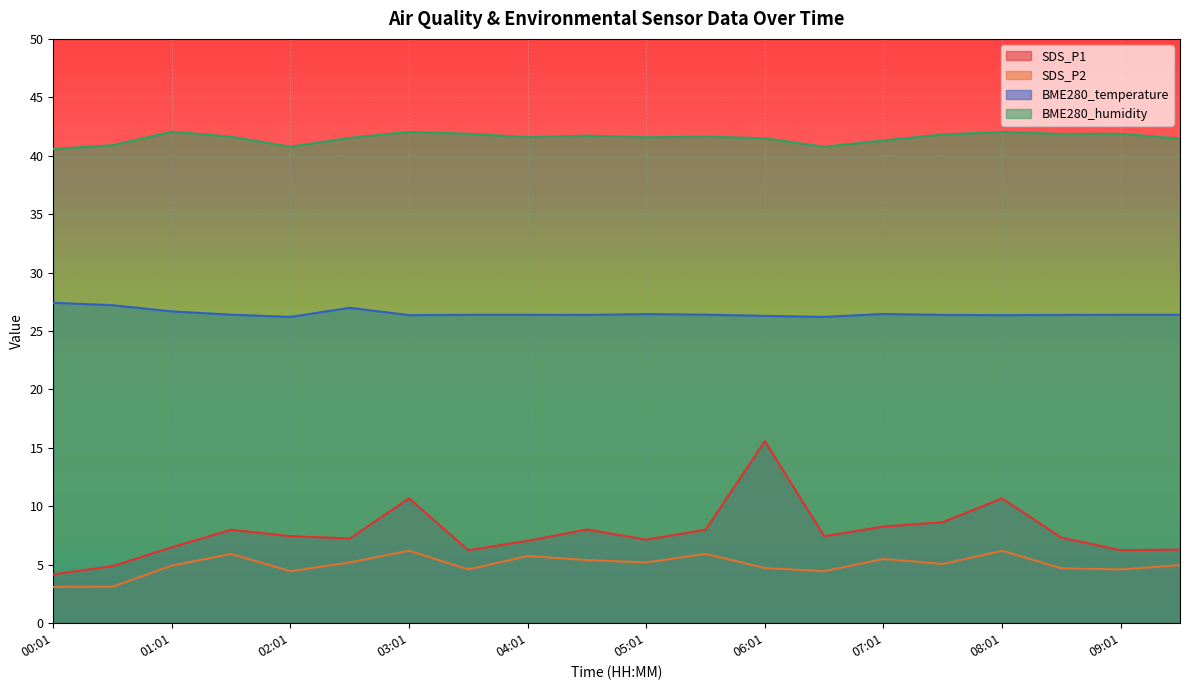

True or false: BME280_humidity and BME280_temperature cross at least once.

False